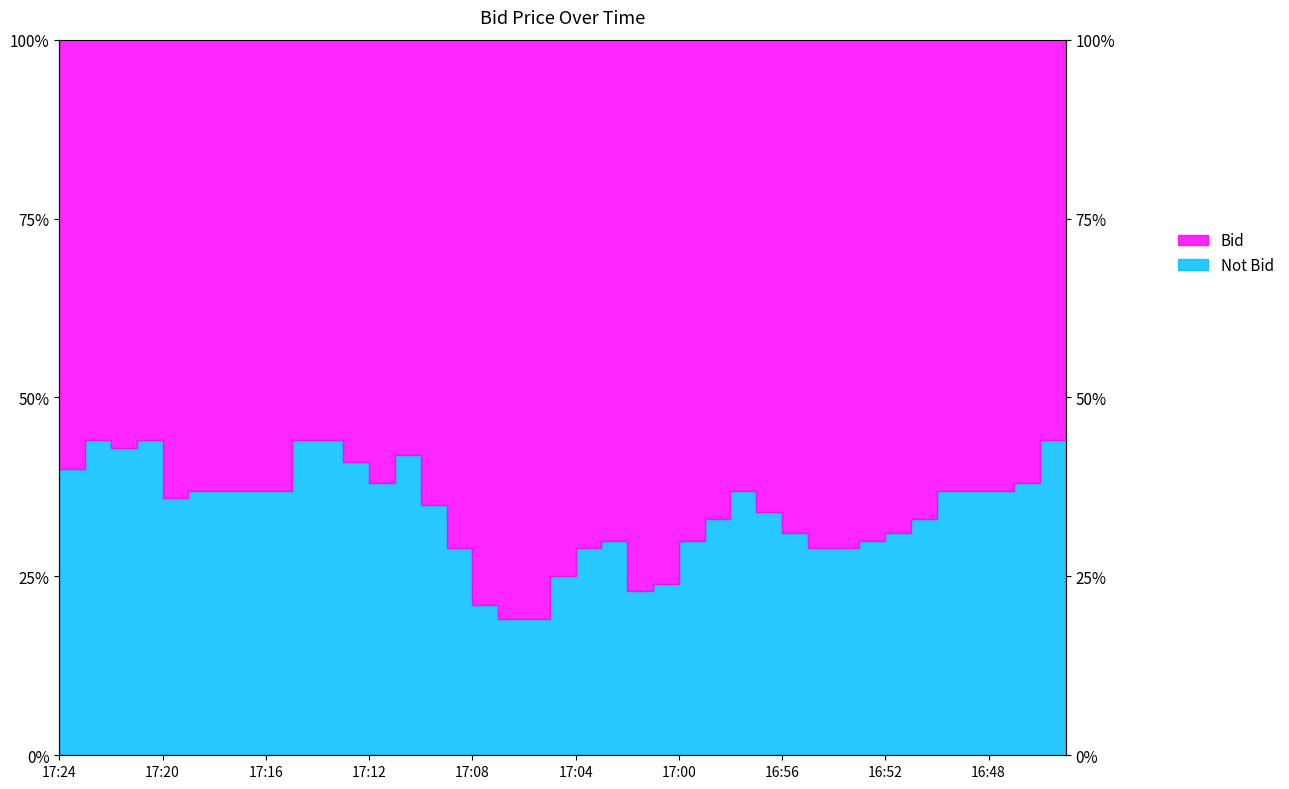

What position from the left is 16:58?

27